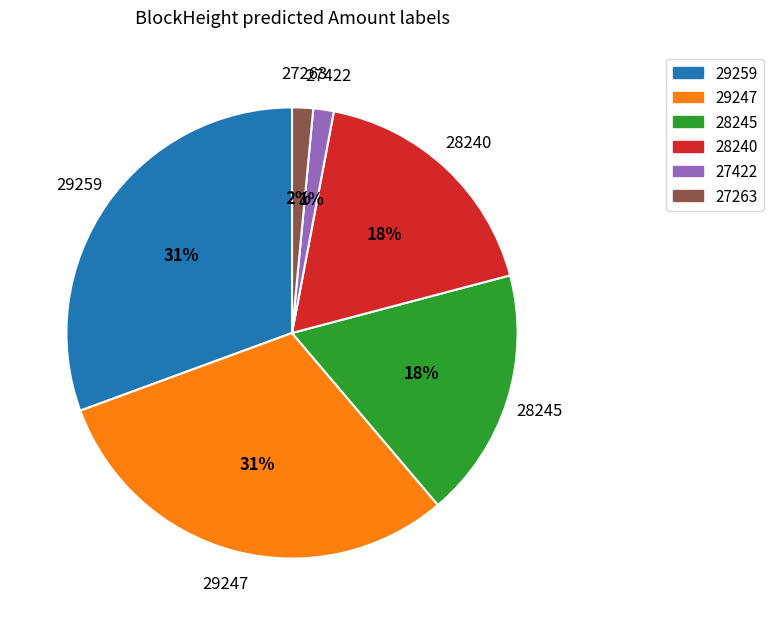

To the nearest percent, what is the combined percentage of 28245 and 27422?

19%